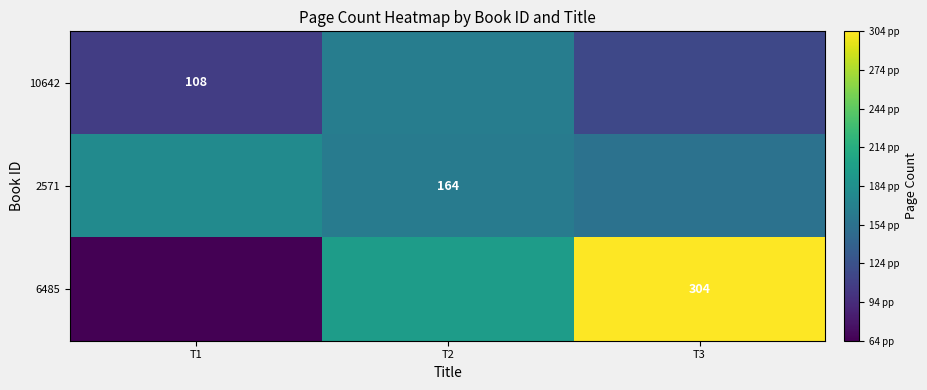

What is the total value across all series at T1?

350.9